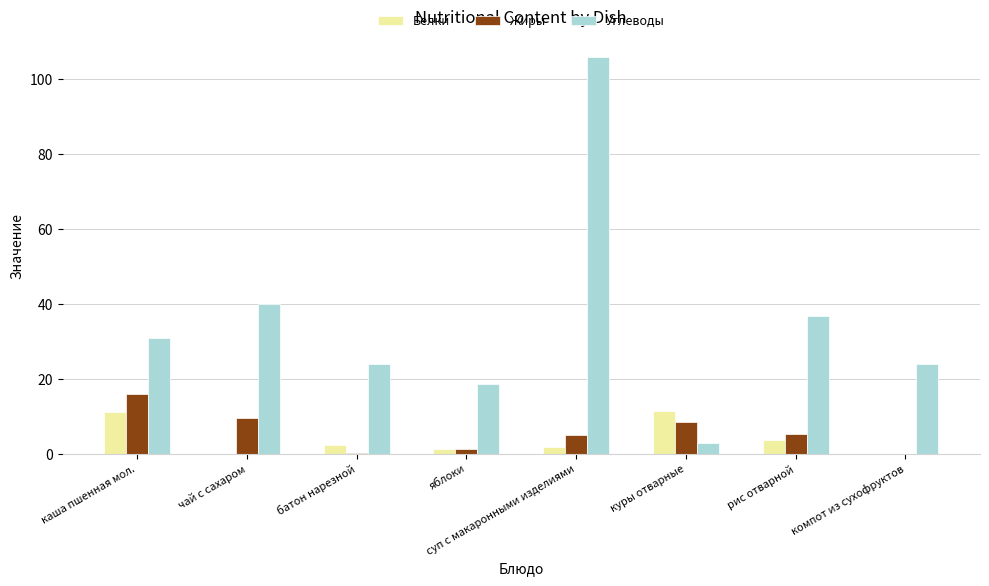

At which category is the sum across all series the highest?

суп с макаронными изделиями